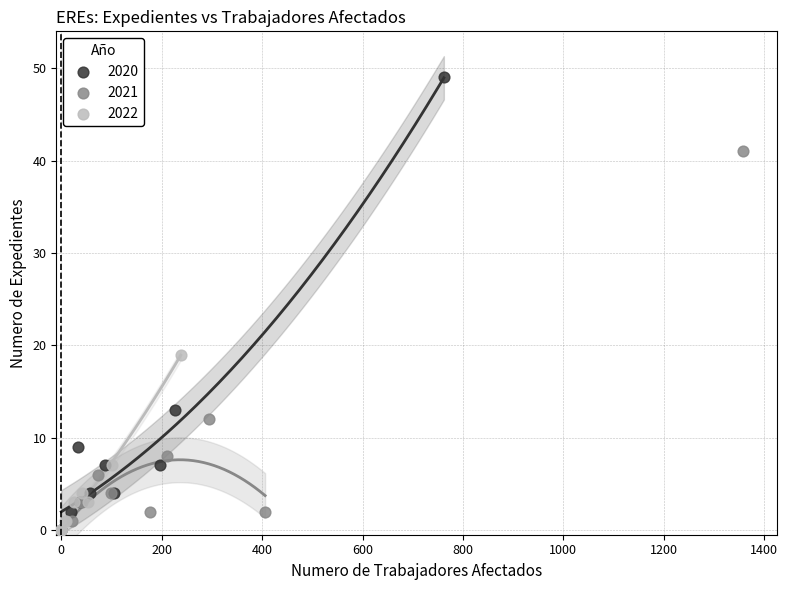

Which series contains the highest Y value?

2020